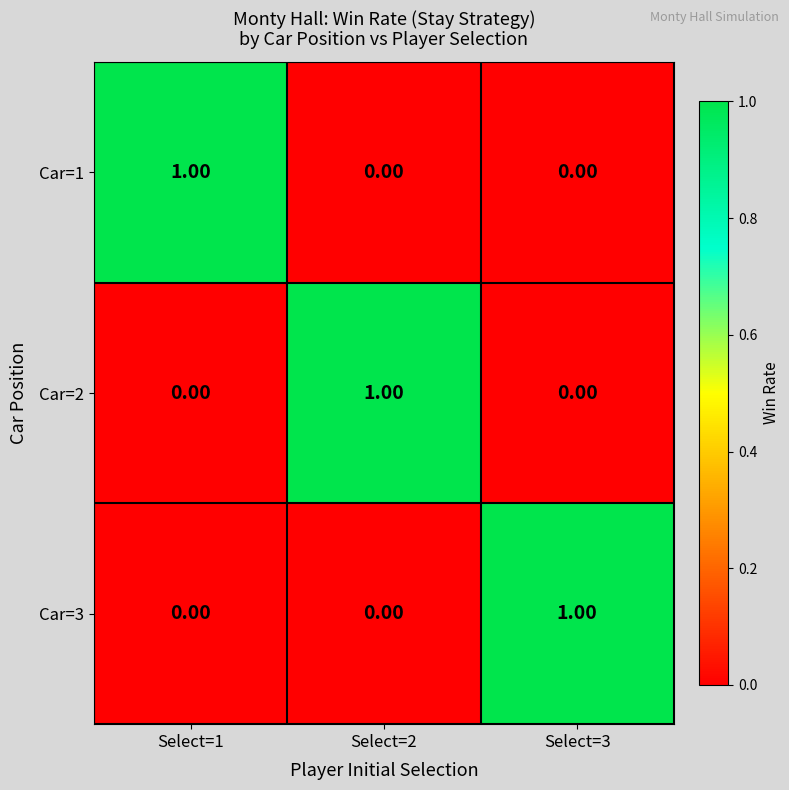

What is the total value across all series at Select=2?

1